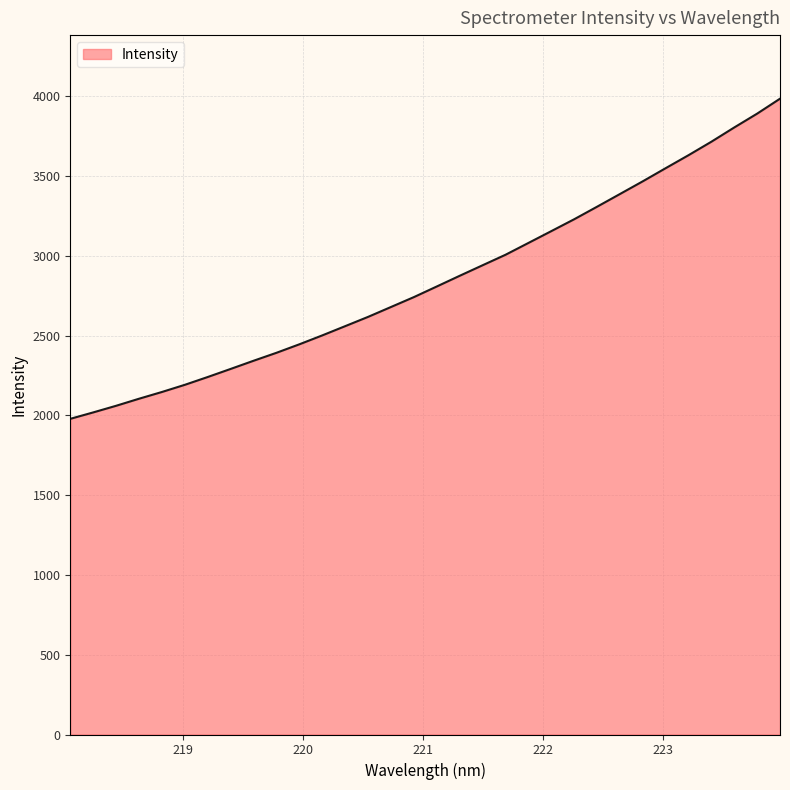

Reading right to left, list all the values displayed in this chart.

3985.5	3891.8	3805.2	3715.9	3631.4	3549.9	3467.6	3387.8	3308.2	3229.7	3155.2	3081.1	3007.1	2941.4	2875.4	2808.5	2741.9	2679.9	2618.0	2559.8	2501.9	2446.0	2392.8	2342.9	2291.7	2241.0	2192.1	2147.1	2104.8	2060.5	2018.9	1978.7